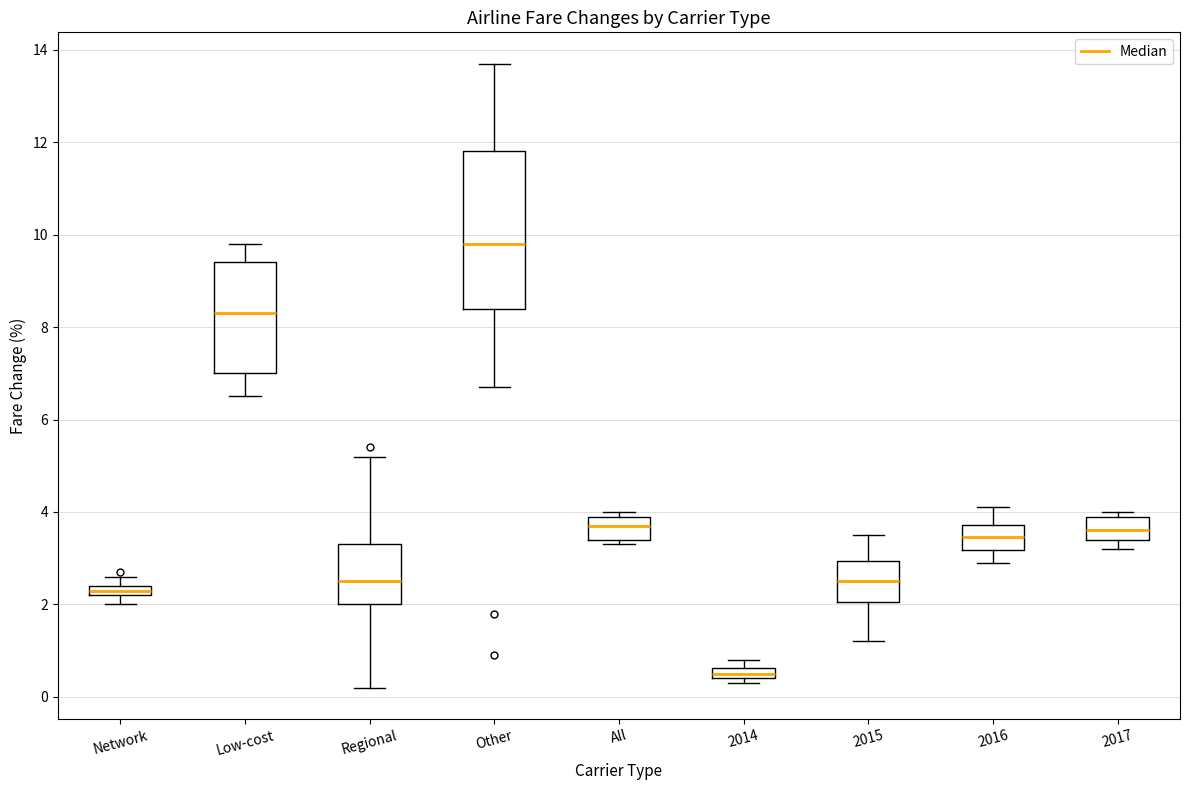

Which box is the tallest, from its lower edge to its upper edge?

Other